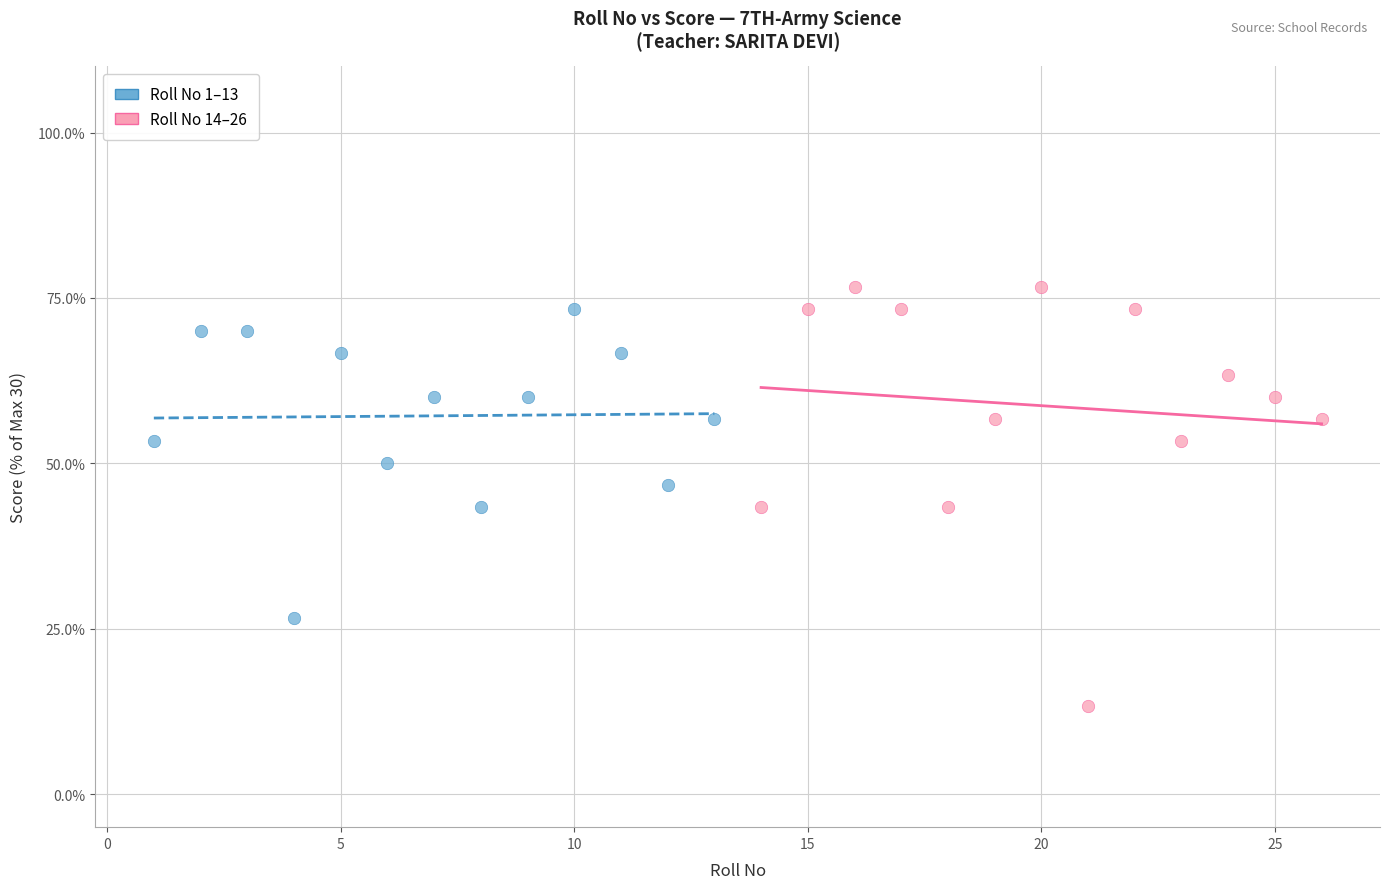

Which series has the largest Y range (max minus min)?

Roll No 14–26